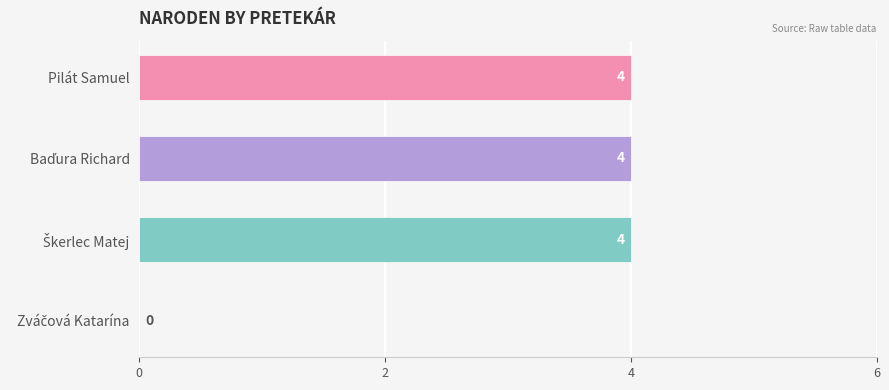

True or false: the data shows 4 at Pilát Samuel.

True